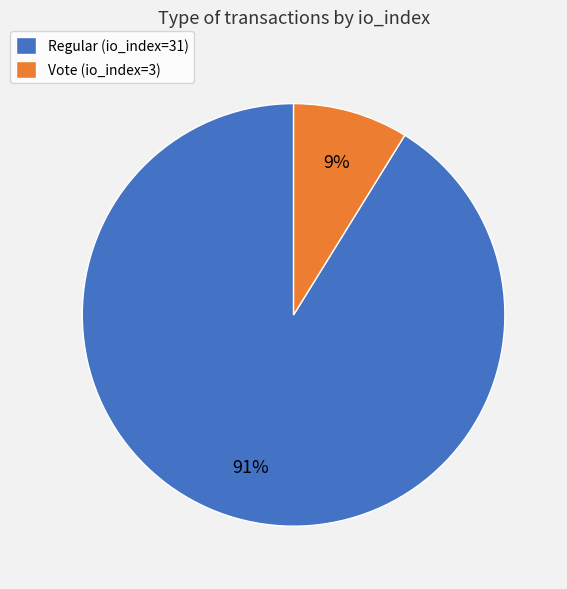

What percentage is the Vote (io_index=3) slice, to the nearest percent?

9%